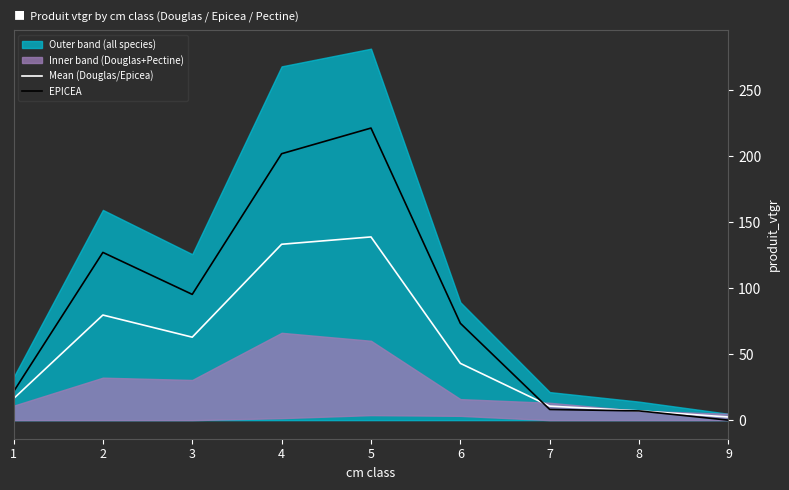

After their last crossing, which series has the higher values: EPICEA or Mean (Douglas/Epicea)?

Mean (Douglas/Epicea)